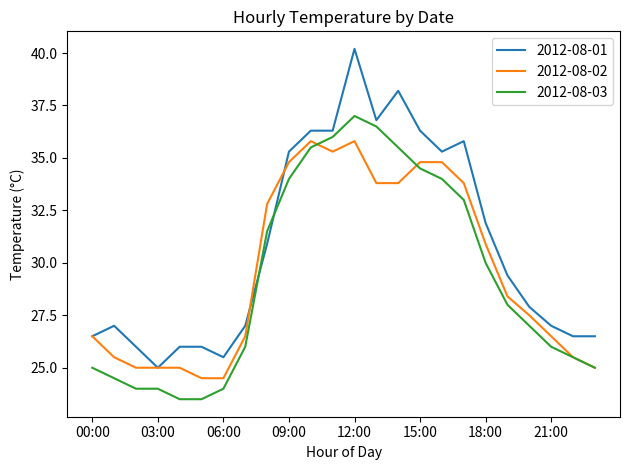

What is the smallest value displayed?

23.5